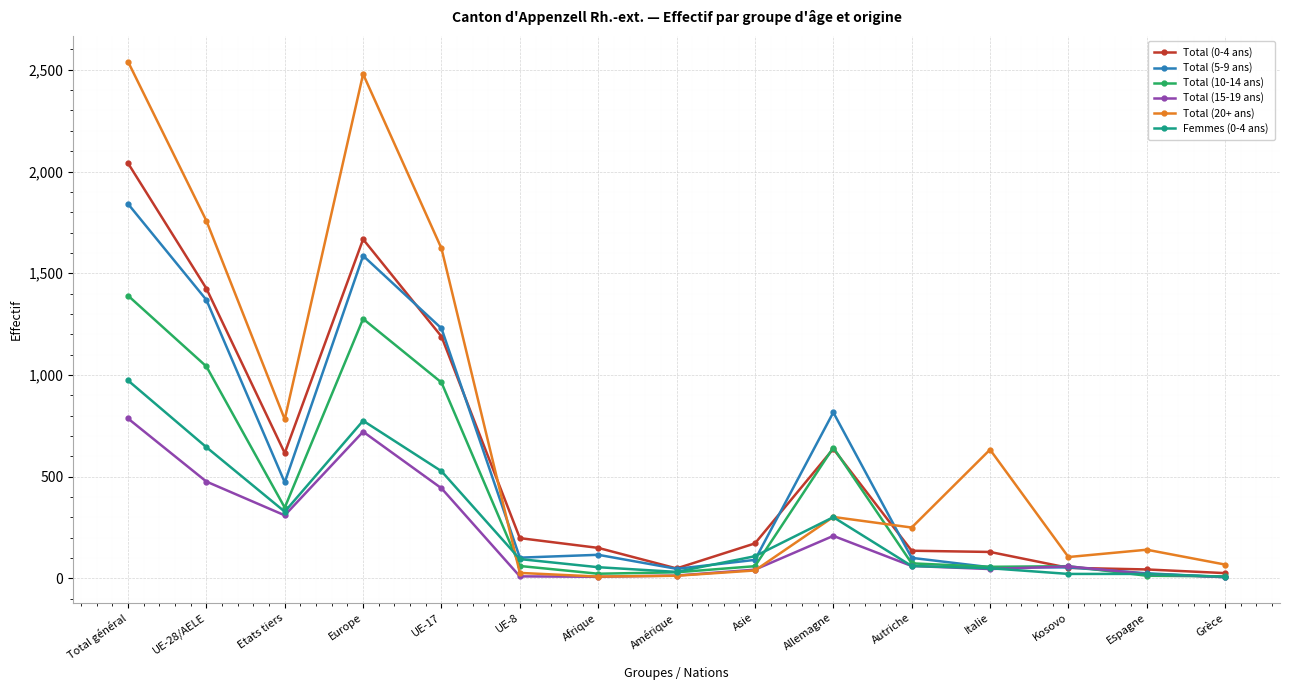

The Total (10-14 ans) series shows 119 at Etats tiers. True or false?

False